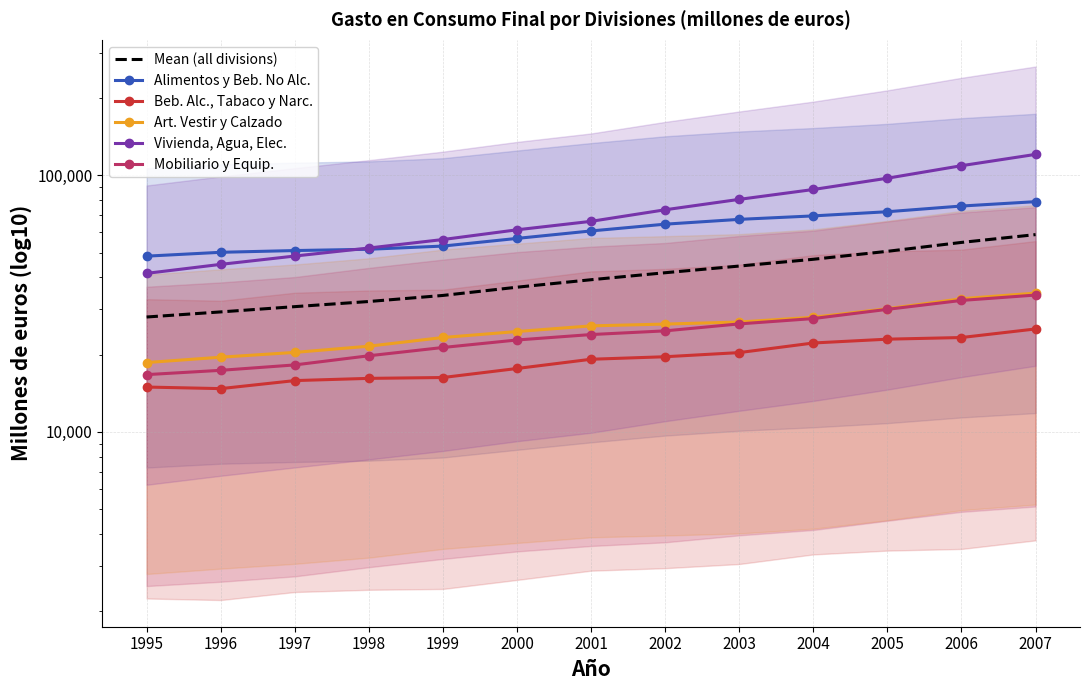

True or false: Alimentos y Beb. No Alc. has more than 1 points higher than both neighbors.

False